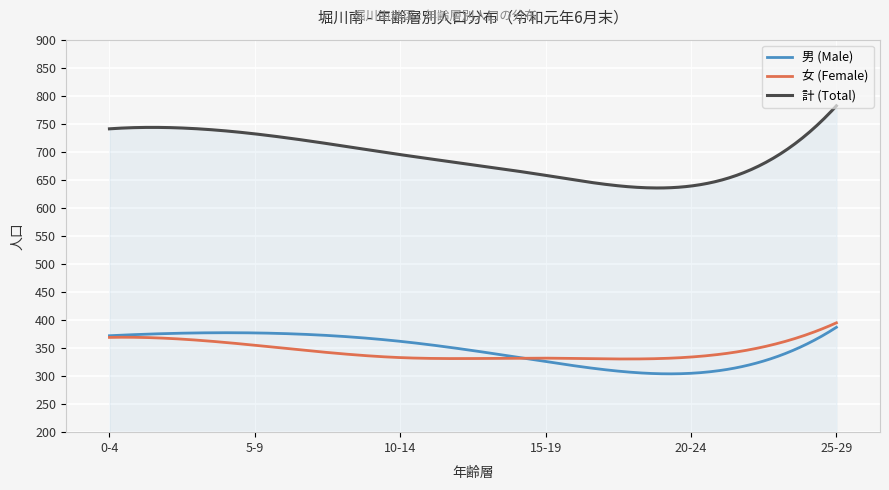

Which series has the largest total across all categories?

計 (Total)